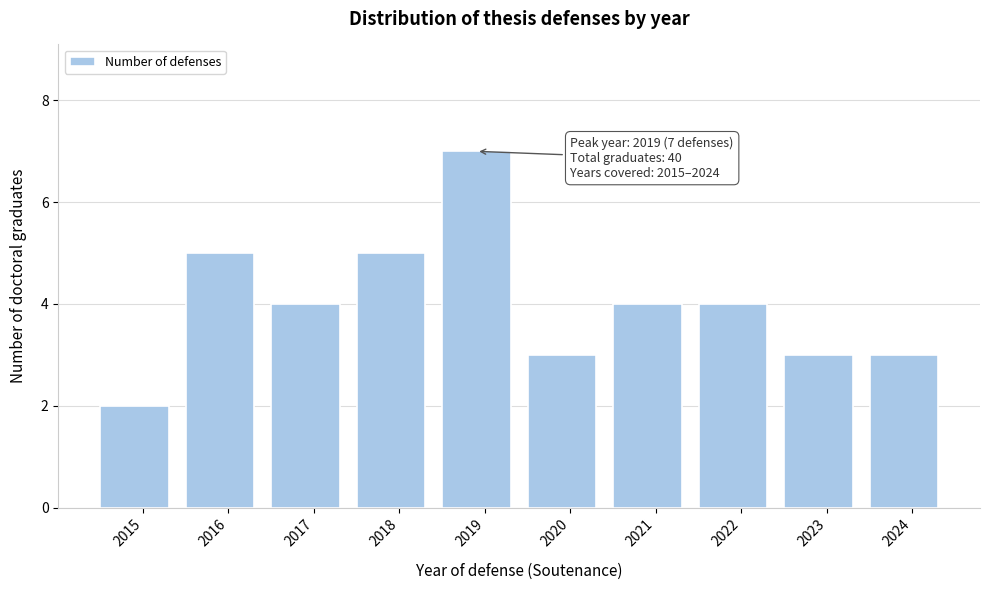

Reading right to left, what are all the values shown in this chart?

3	3	4	4	3	7	5	4	5	2